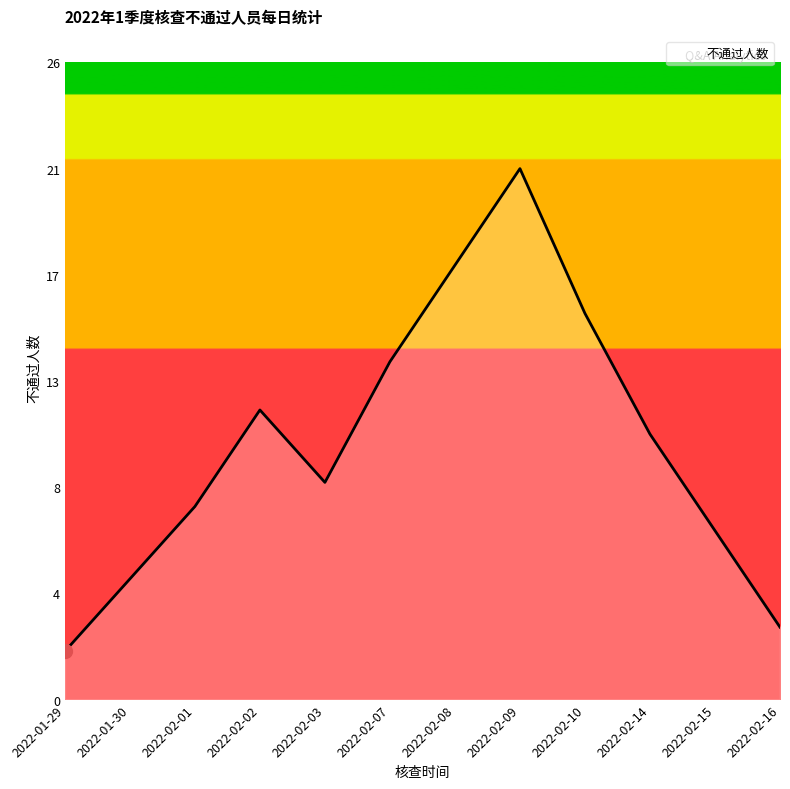

Is this an area chart (filled region under the line)?

Yes